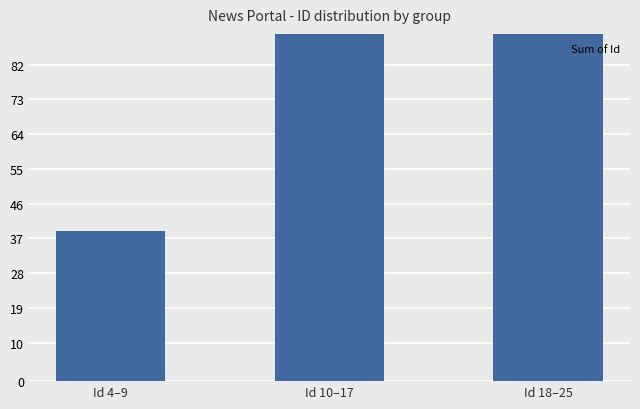

What is the sum of the values at Id 4–9 and Id 10–17?

147